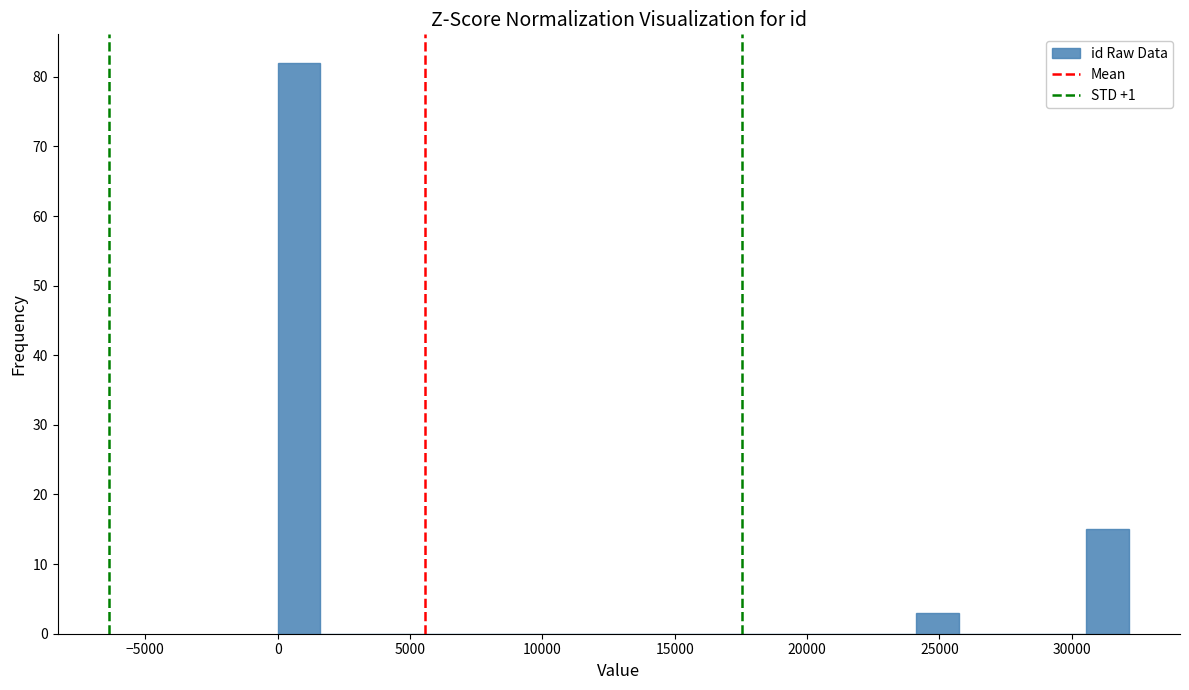

Around what value on the x-axis is the tallest bar? Give the approximate position of its centre, as read against the axis.

1000